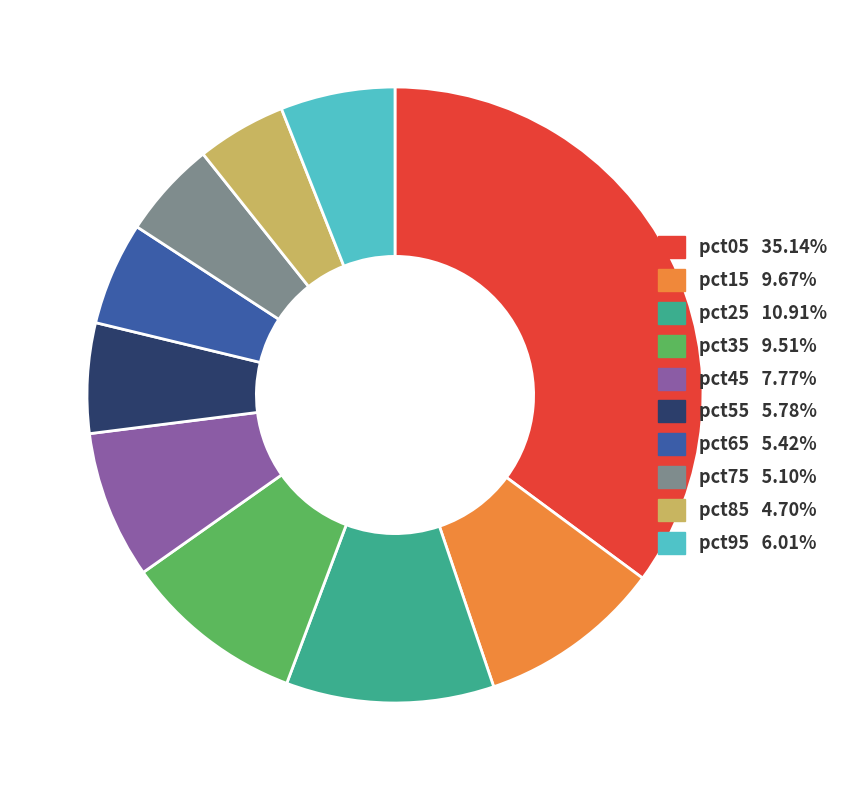

Combined, do pct35 and pct65 account for over 50%?

No